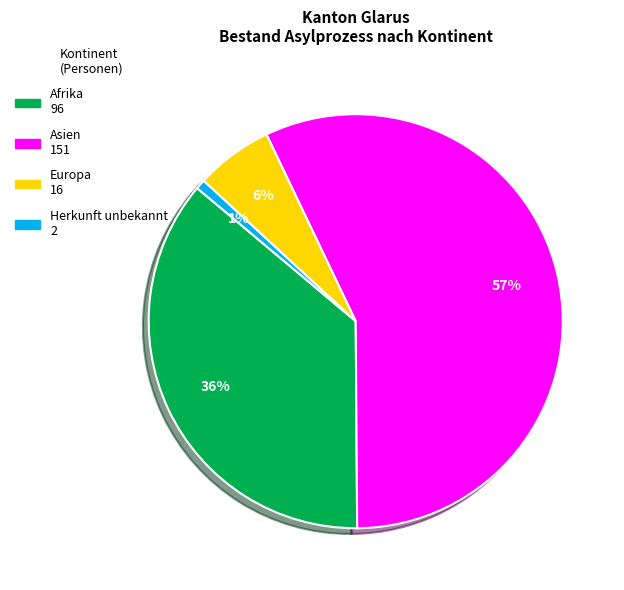

To the nearest percent, what is the difference between the largest and smallest slice percentages?

56%